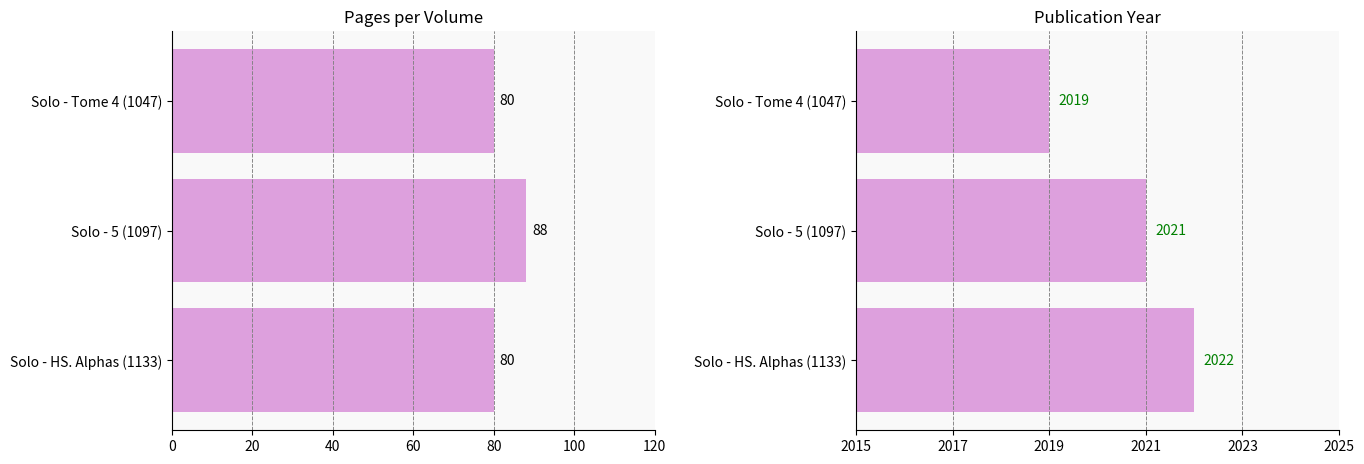

The value of pages at Solo - Tome 4 (1047) is 30. True or false?

False